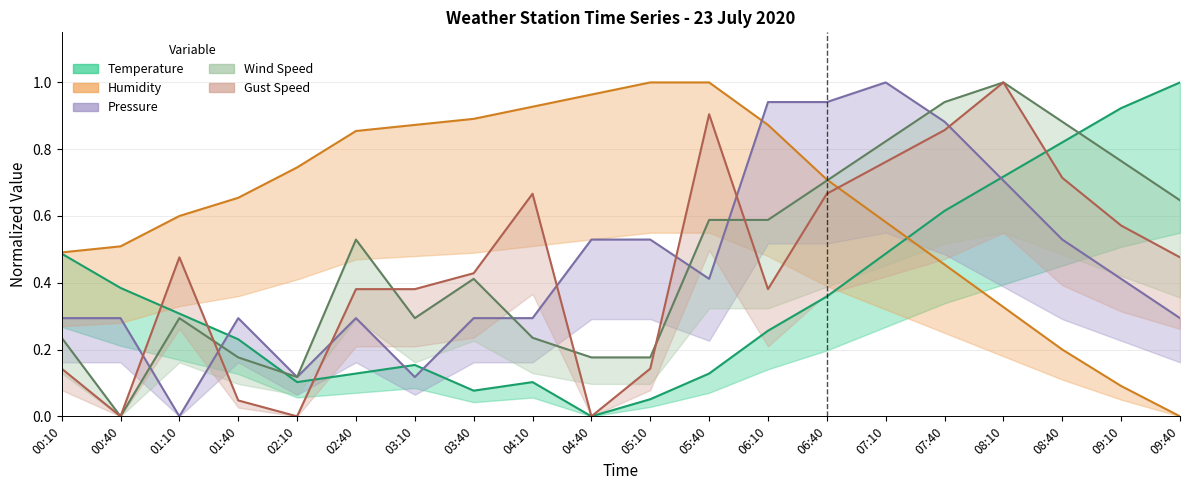

What is the sum of the Humidity values at 02:10 and 00:10?

1.2